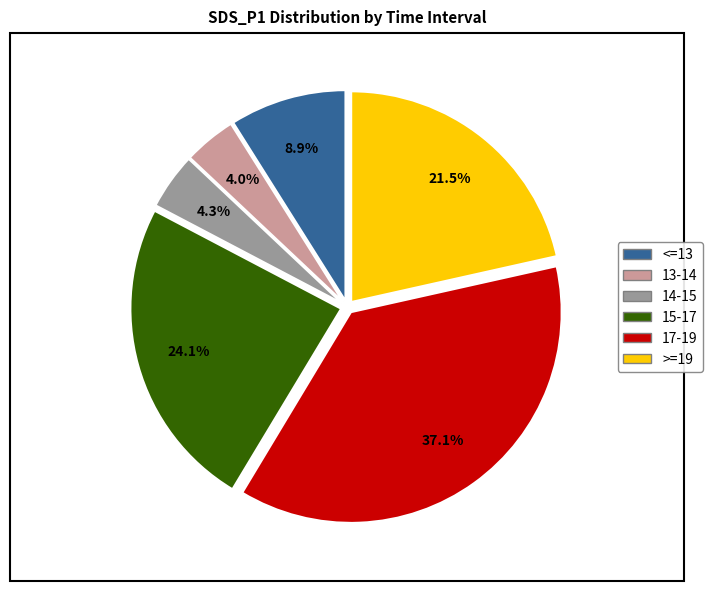

To the nearest percent, what is the difference between the largest and smallest slice percentages?

33%